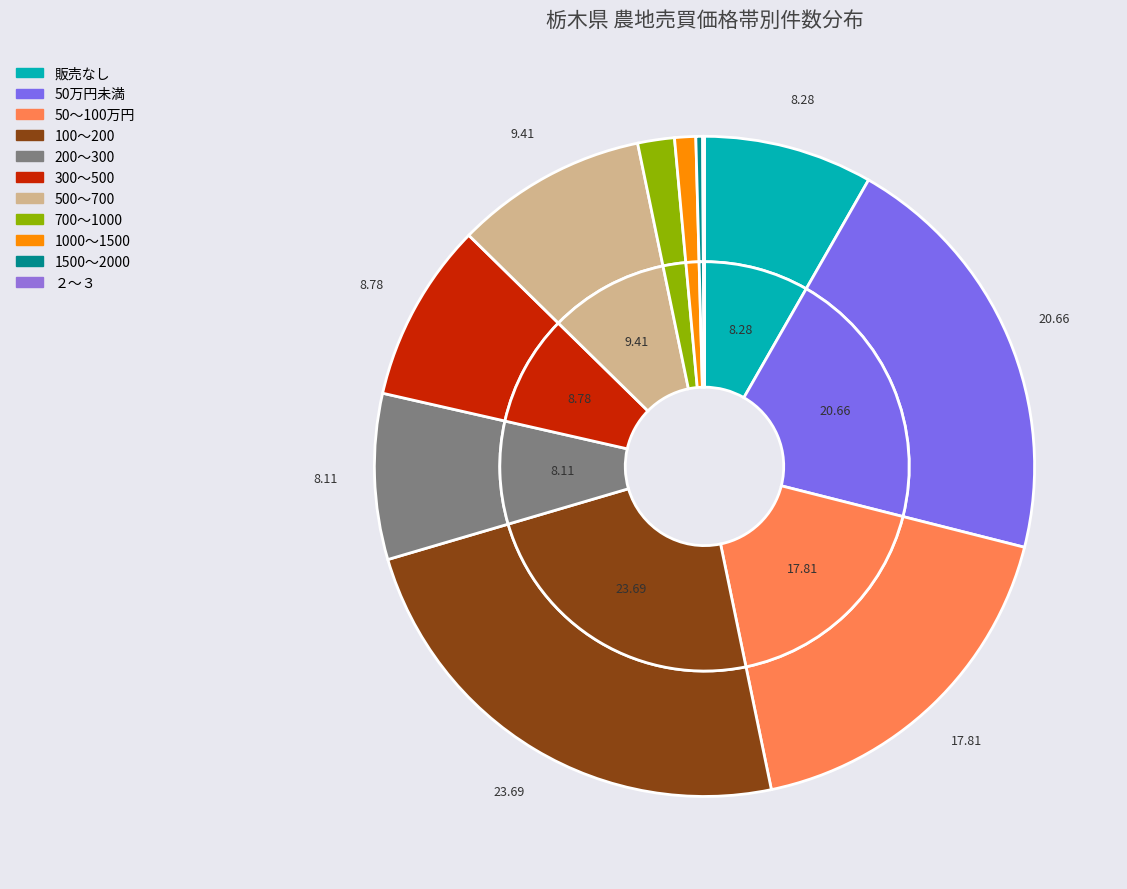

What percentage do 販売なし and 1000～1500 together represent?

9.3%